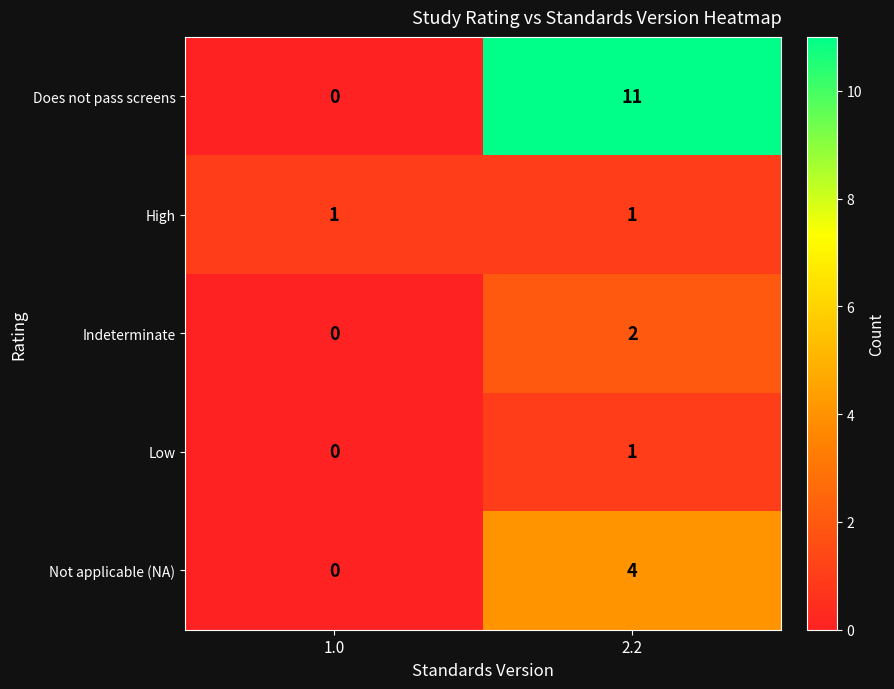

True or false: Indeterminate has a value of 3 at 2.2.

False